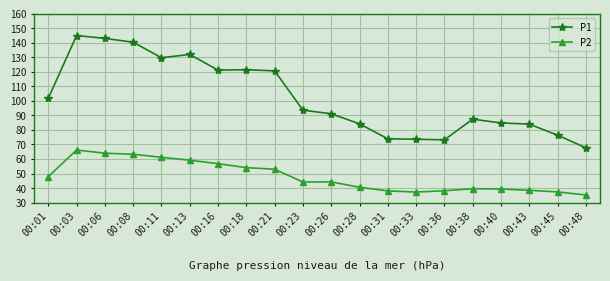

True or false: P2 and P1 intersect in this chart.

False